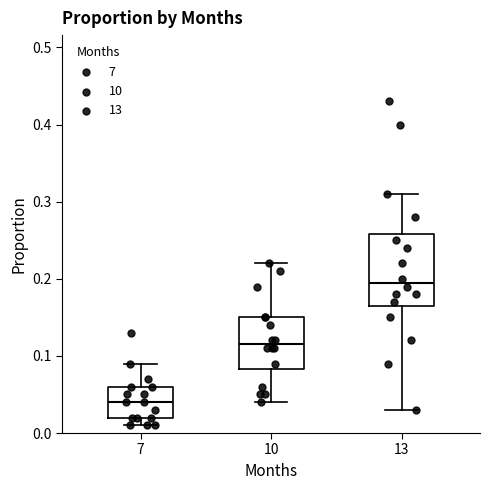

Which box has the lowest median line?

7